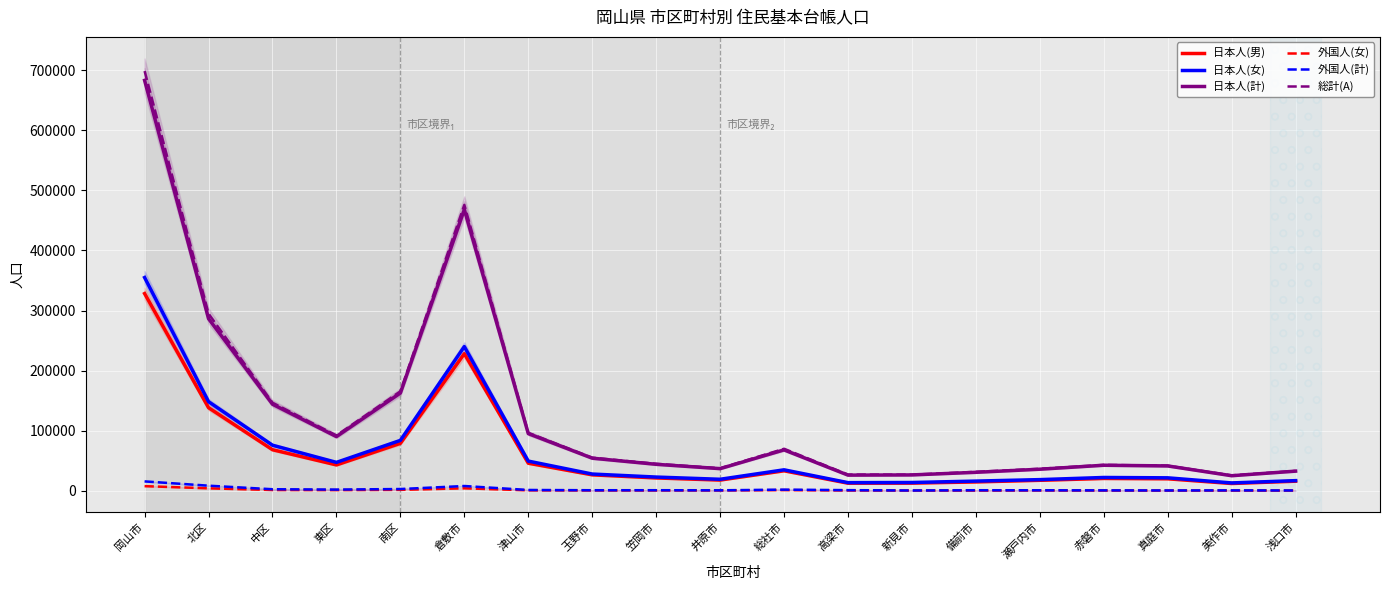

Which category has the highest value across all series?

岡山市